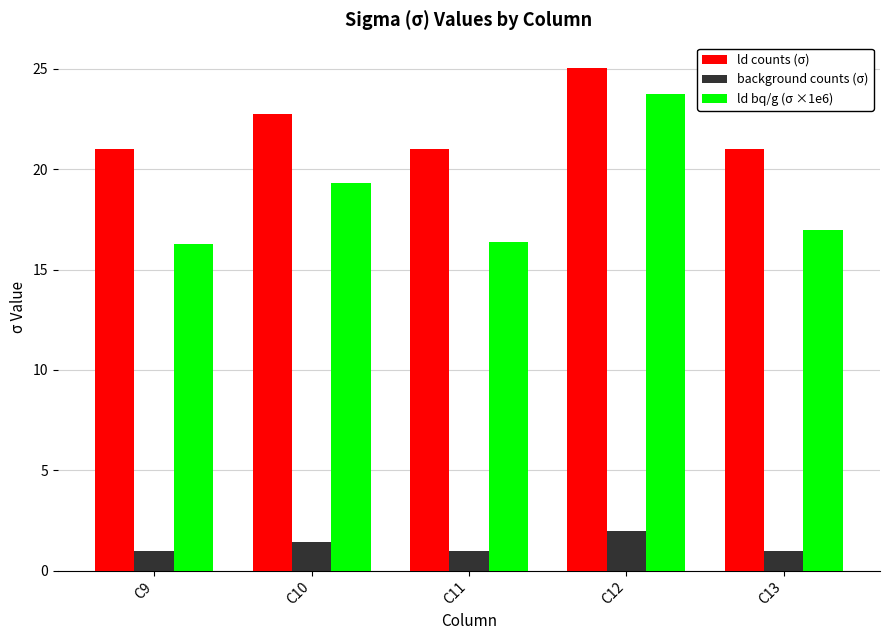

Between C9 and C13, which series saw the biggest shift?

ld bq/g (σ ×1e6)